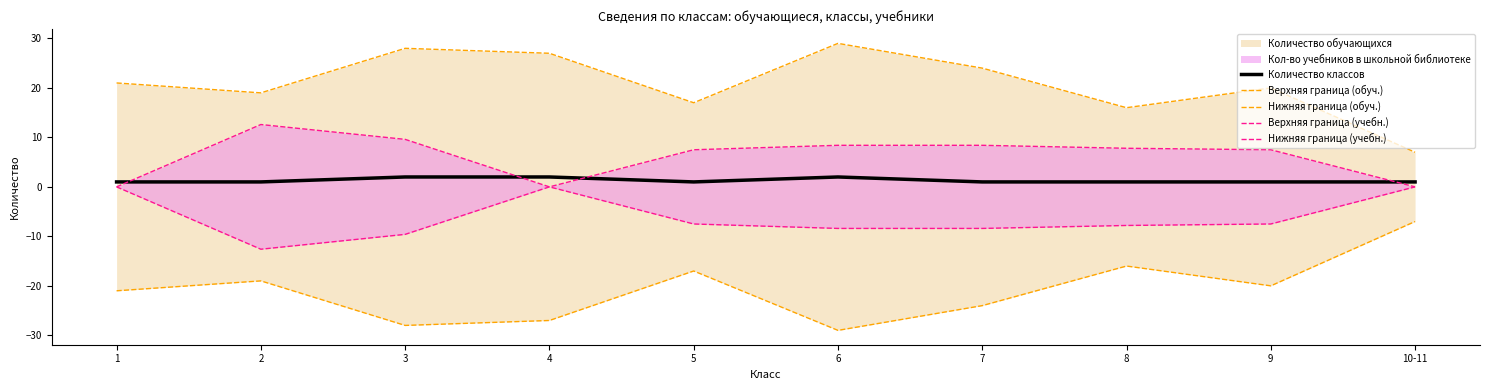

What is the greatest value displayed?

29.0